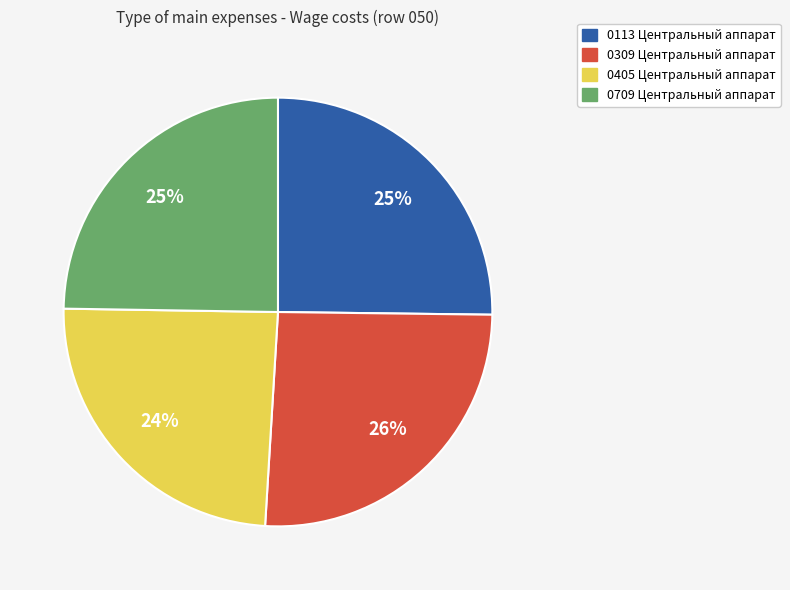

Approximately how many times larger is the value at 0709 Центральный аппарат compared to 0405 Центральный аппарат?

1.0